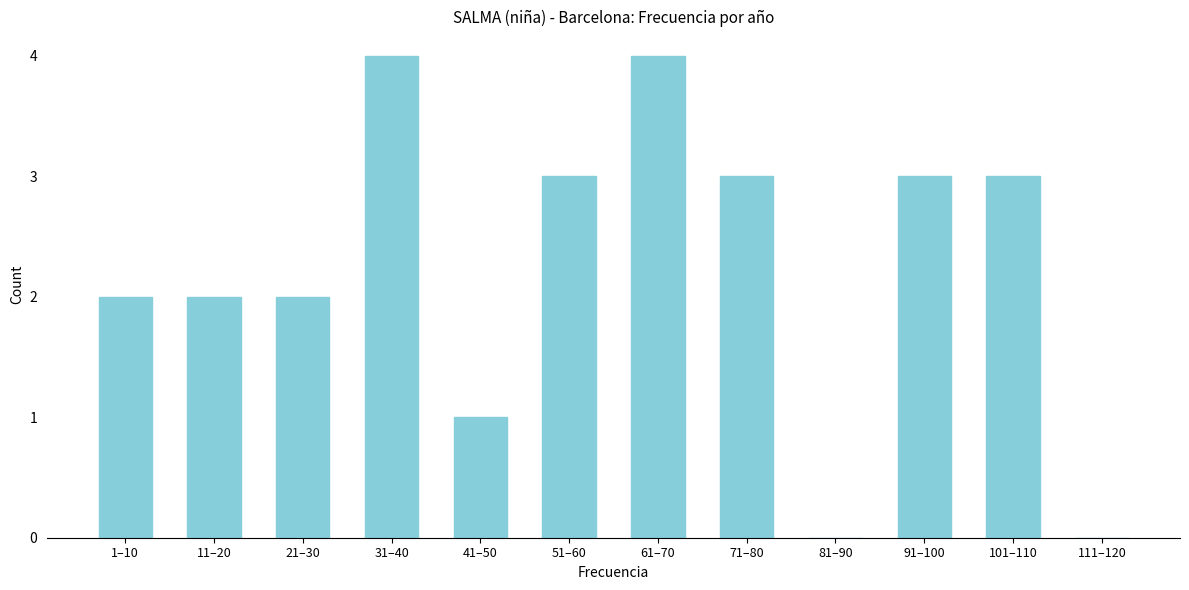

Reading left to right, transcribe all the data shown in this chart.

1–10=2	11–20=2	21–30=2	31–40=4	41–50=1	51–60=3	61–70=4	71–80=3	81–90=0	91–100=3	101–110=3	111–120=0